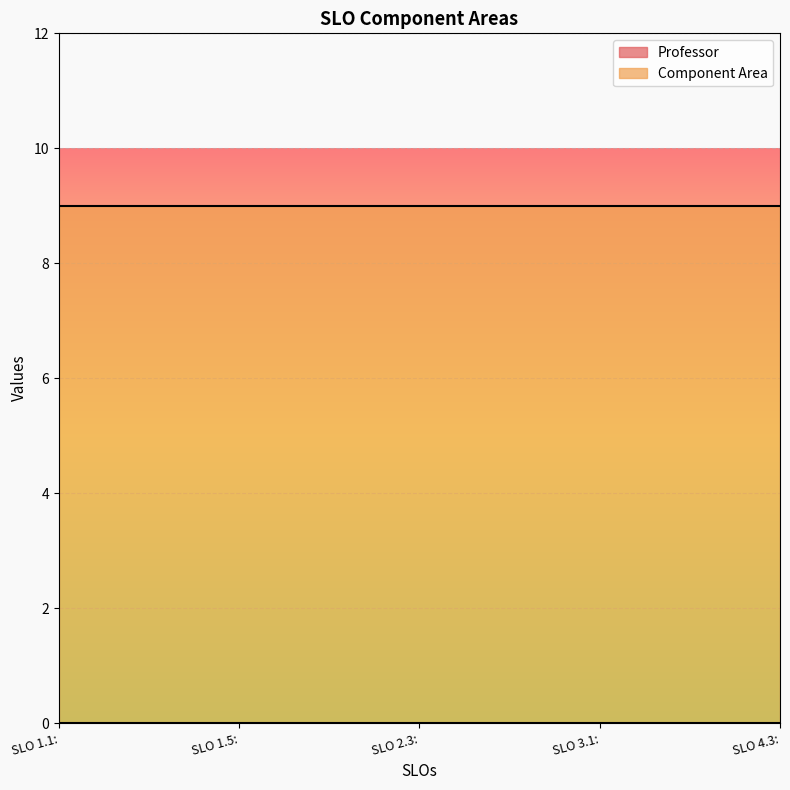

True or false: Component Area and Professor cross at least once.

False